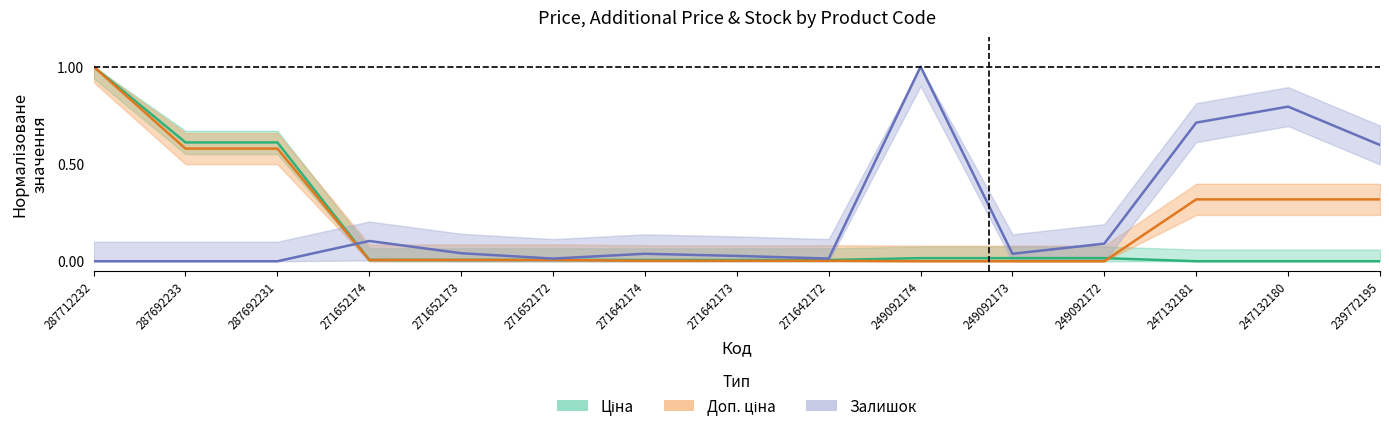

Reading right to left, list all the values displayed in this chart.

Ціна: 239772195=0.0	247132180=0.0	247132181=0.0	249092172=0.0	249092173=0.0	249092174=0.0	271642172=0.0	271642173=0.0	271642174=0.0	271652172=0.0	271652173=0.0	271652174=0.0	287692231=0.6	287692233=0.6	287712232=1.0
Доп. ціна: 239772195=0.3	247132180=0.3	247132181=0.3	249092172=0.0	249092173=0.0	249092174=0.0	271642172=0.0	271642173=0.0	271642174=0.0	271652172=0.0	271652173=0.0	271652174=0.0	287692231=0.6	287692233=0.6	287712232=1.0
Залишок: 239772195=0.6	247132180=0.8	247132181=0.7	249092172=0.1	249092173=0.0	249092174=1.0	271642172=0.0	271642173=0.0	271642174=0.0	271652172=0.0	271652173=0.0	271652174=0.1	287692231=0.0	287692233=0.0	287712232=0.0